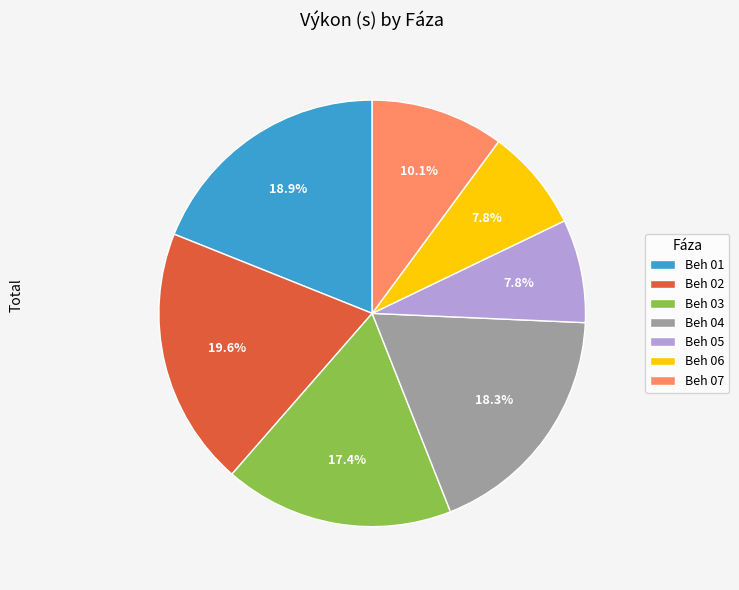

Which has a higher value, Beh 04 or Beh 05?

Beh 04